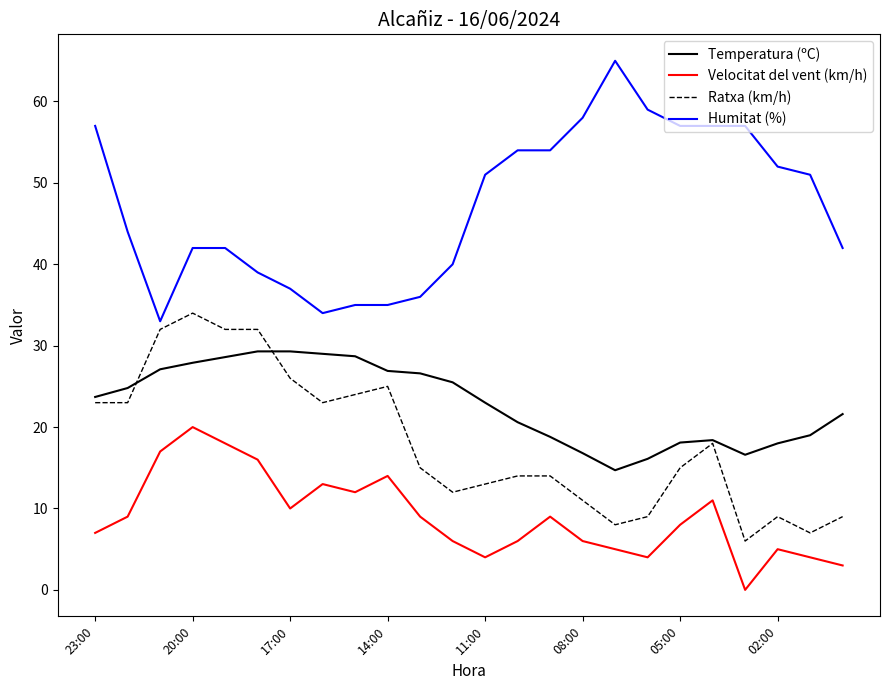

What is the greatest value displayed?

65.0